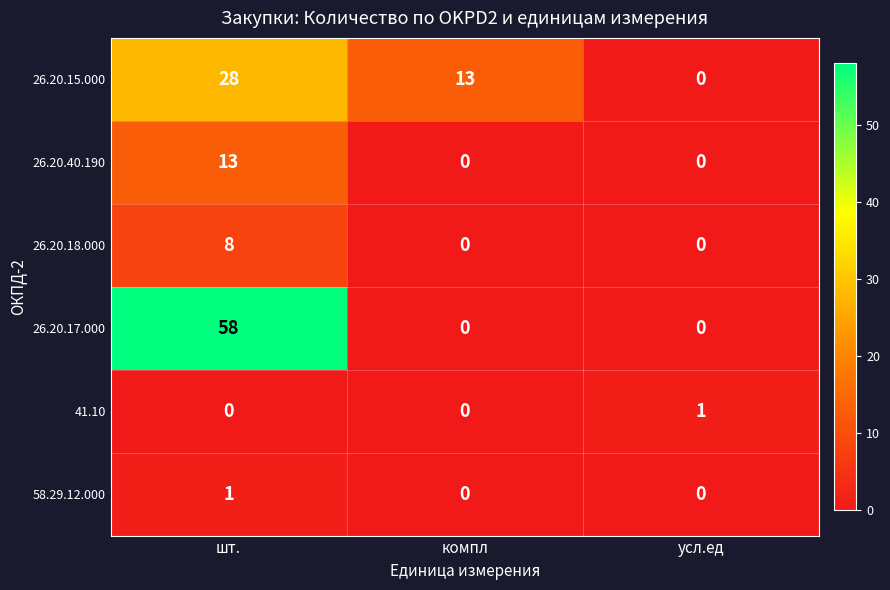

Between компл and усл.ед, which series saw the biggest shift?

26.20.15.000